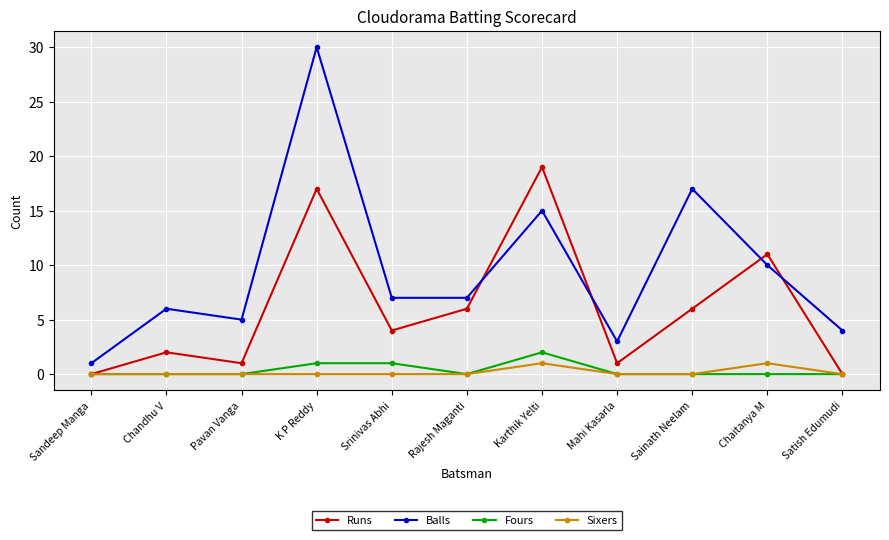

How many interior local valleys does the Runs series have?

3